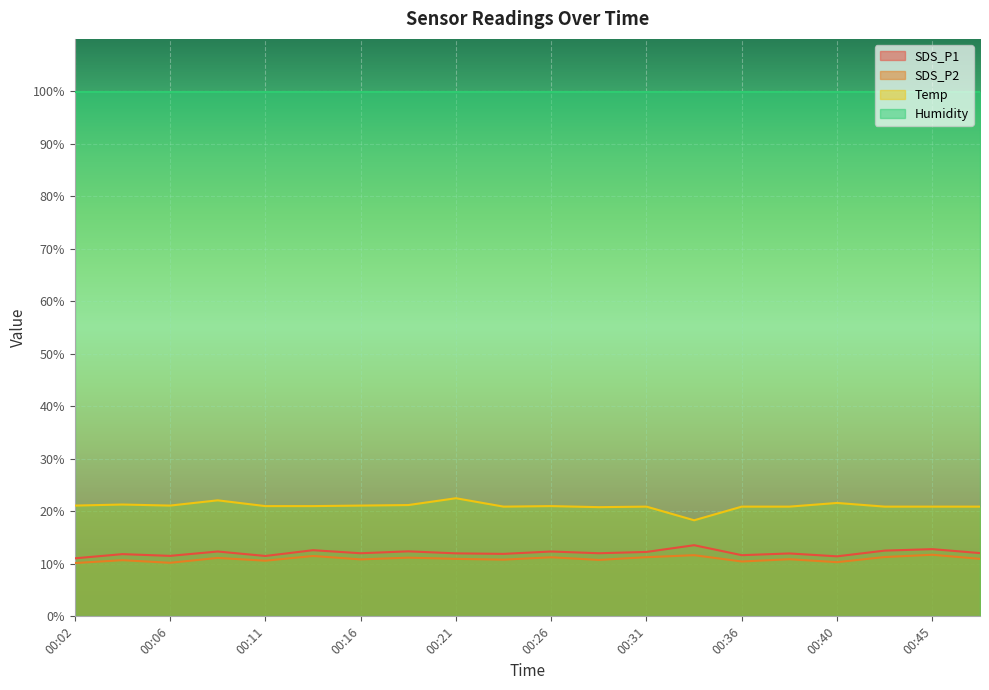

Rank the categories by SDS_P2 value from highest to lowest.

00:45, 00:33, 00:14, 00:43, 00:31, 00:26, 00:19, 00:09, 00:21, 00:48, 00:38, 00:16, 00:23, 00:28, 00:04, 00:11, 00:36, 00:40, 00:06, 00:02